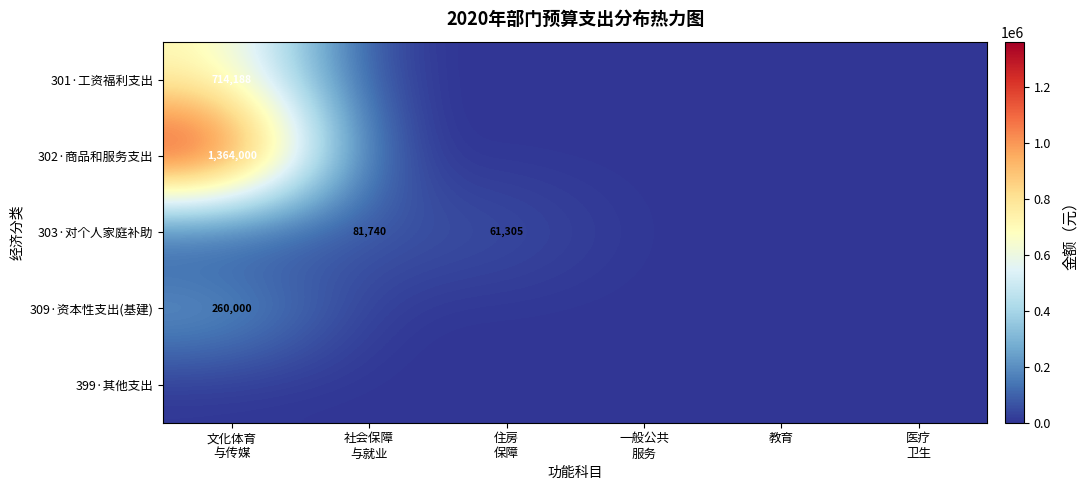

The value of 399·其他支出 at 文化体育 与传媒 is 0.0. True or false?

True